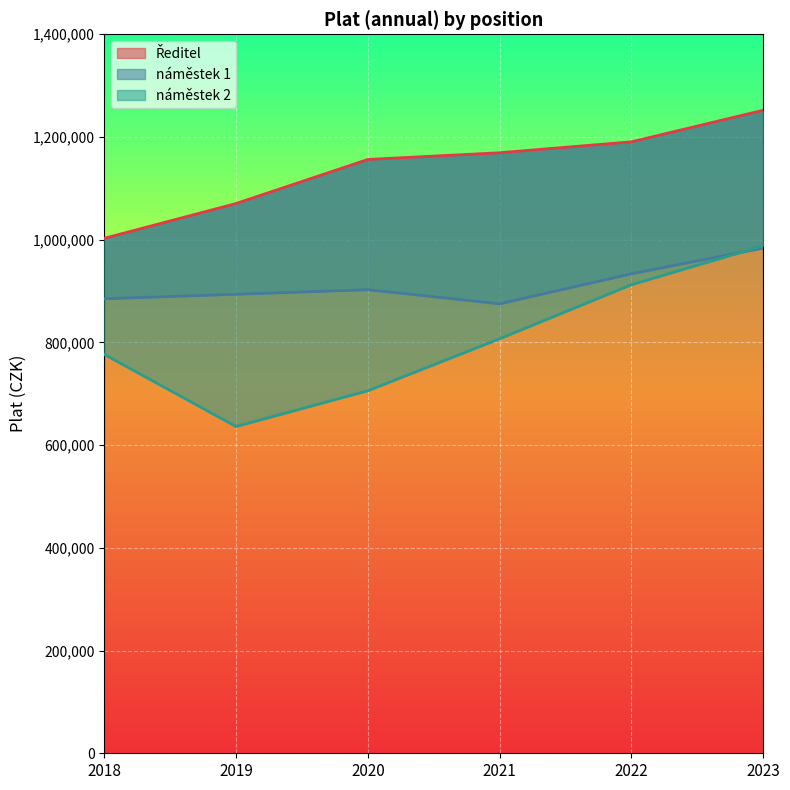

Rank the series by their average value, from highest to lowest.

Ředitel, náměstek 1, náměstek 2